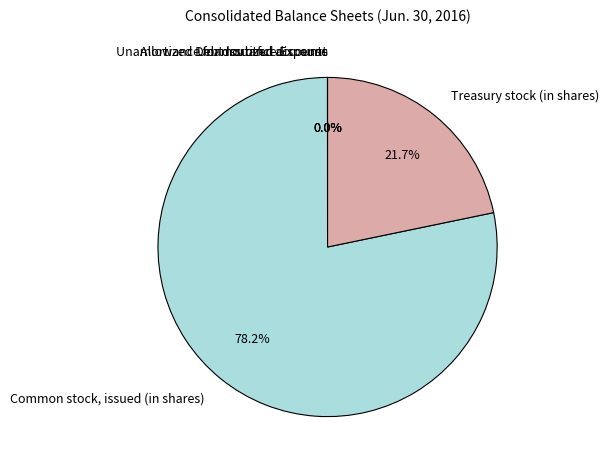

Is there any slice that represents more than half of the pie?

Yes